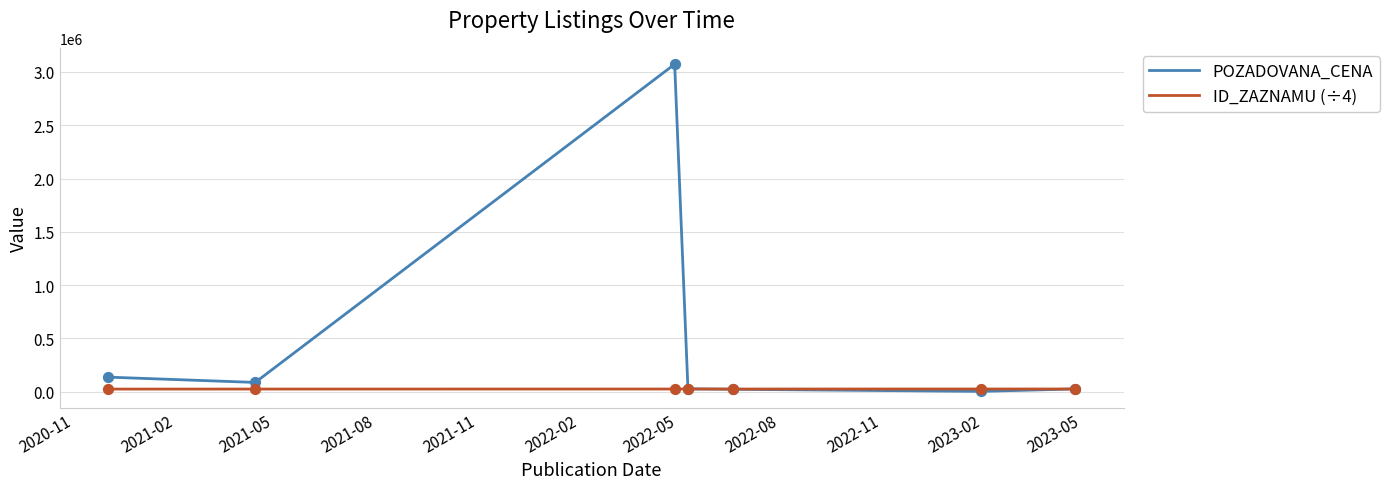

Which series has the largest total across all categories?

POZADOVANA_CENA